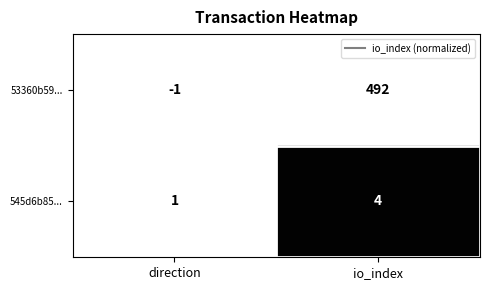

The value of 53360b59... at io_index is 492. True or false?

True